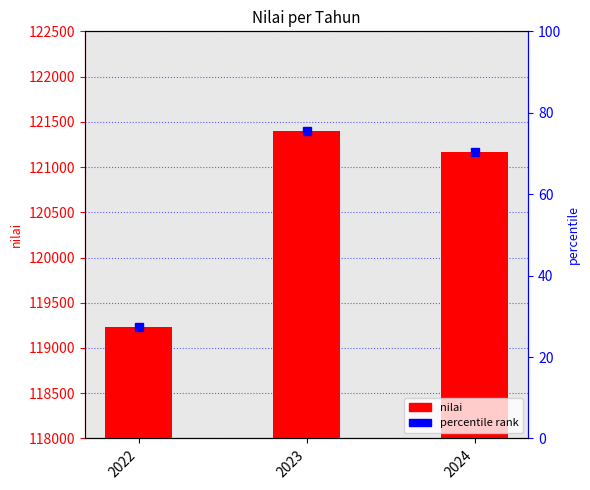

How many values are between 119235 and 121400?

3